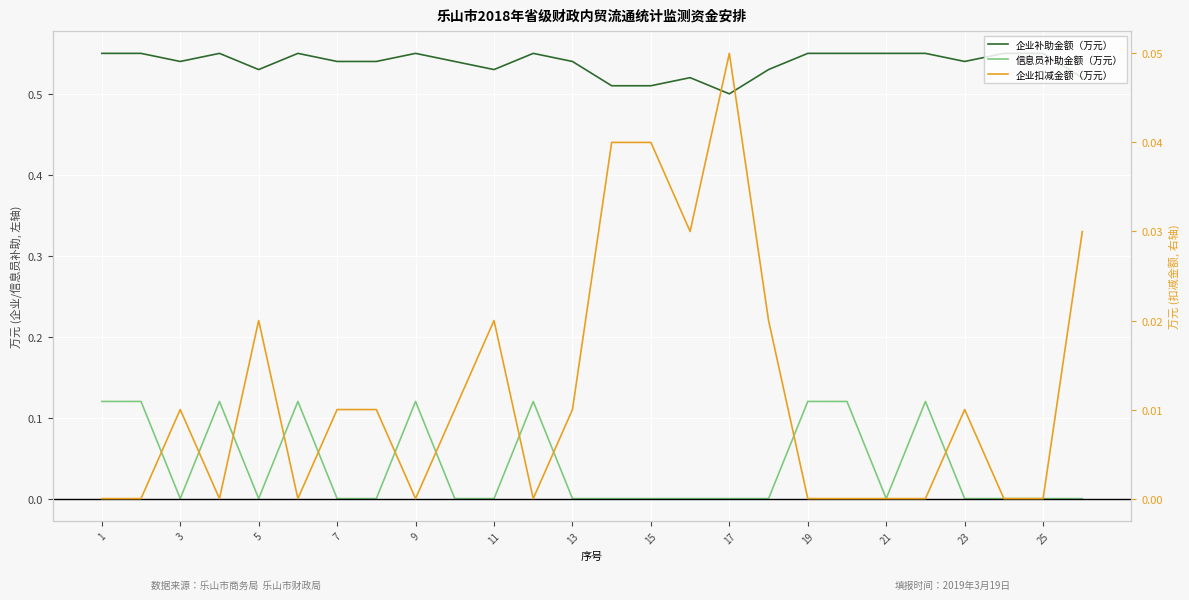

Which category has the lowest value across all series?

3